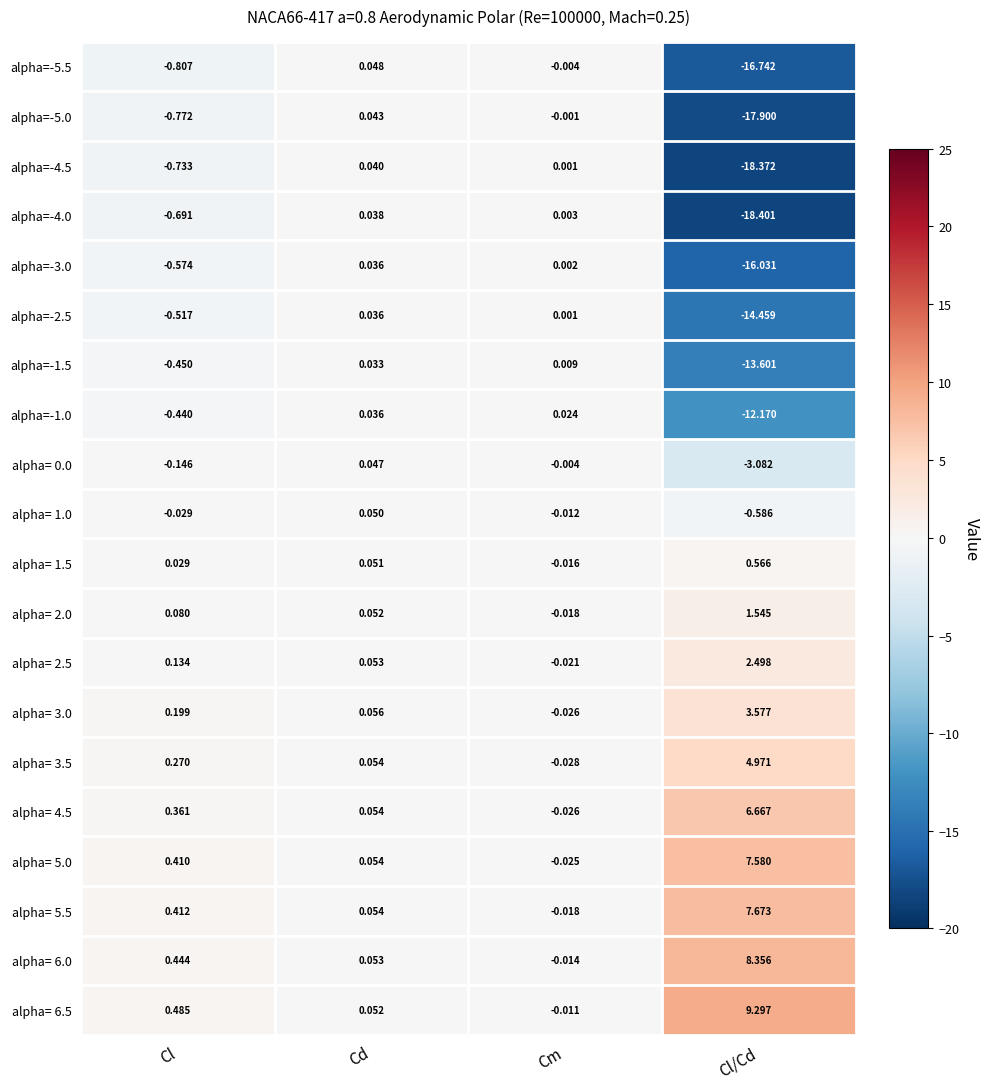

Where does the alpha= 5.0 series first go above 0?

Cl